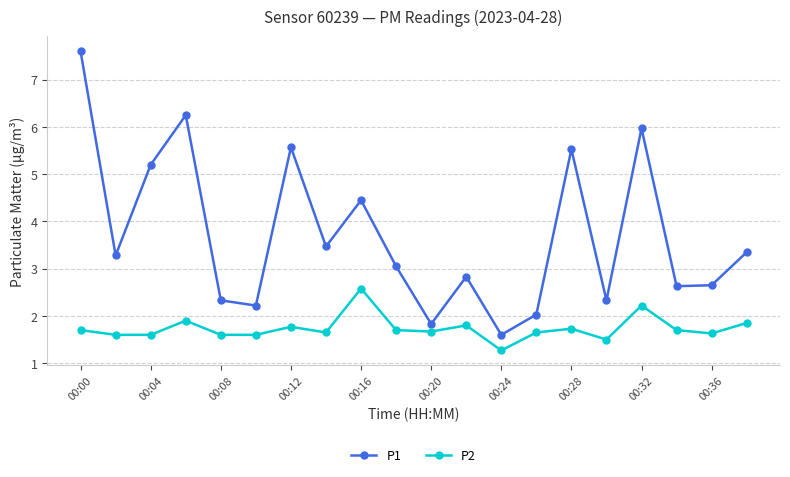

True or false: P2 and P1 cross at least once.

False